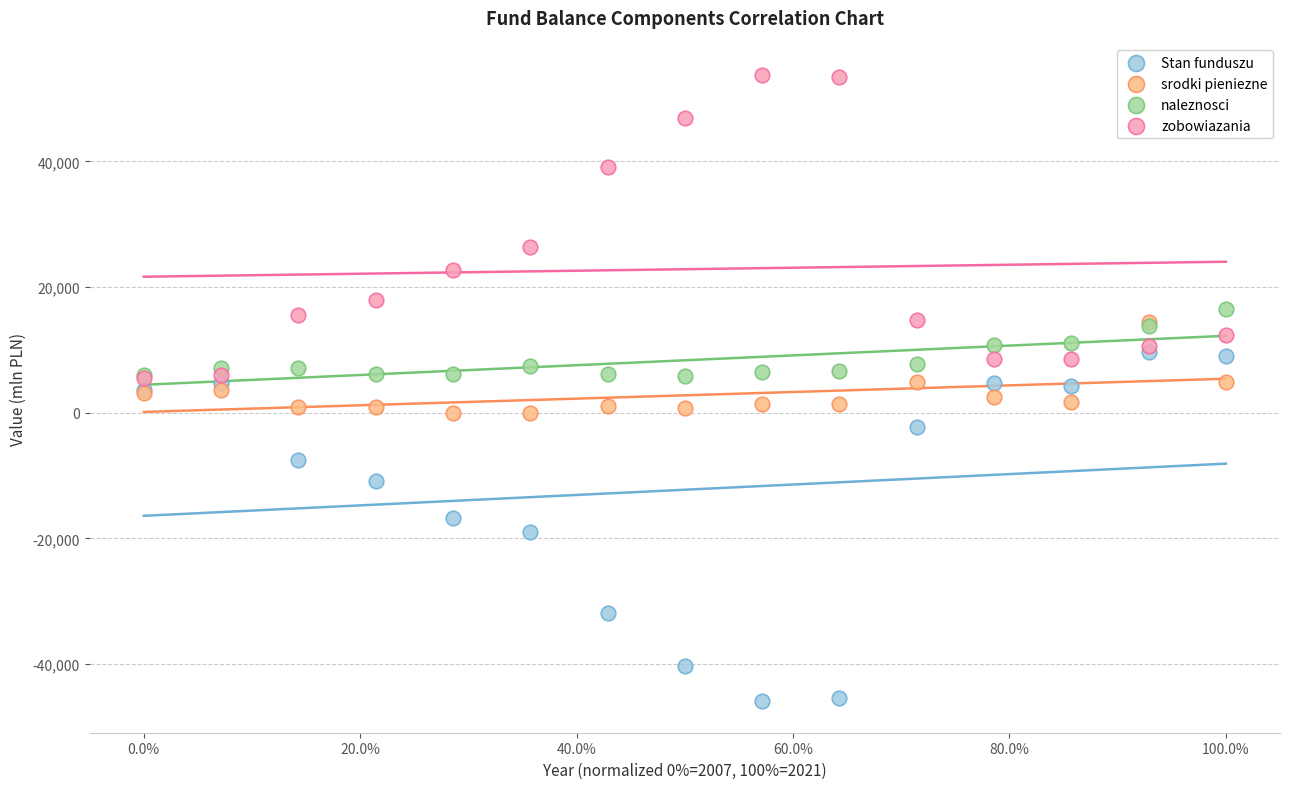

In the zobowiazania series, what Y value is closest to 29670?

26449.2